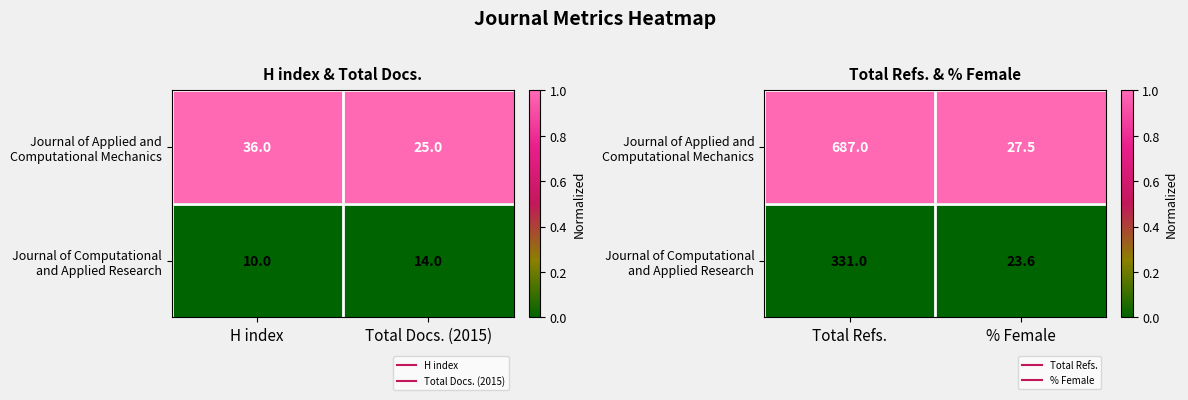

The value of Journal of Computational and Applied Research at Total Refs. is 0. True or false?

True